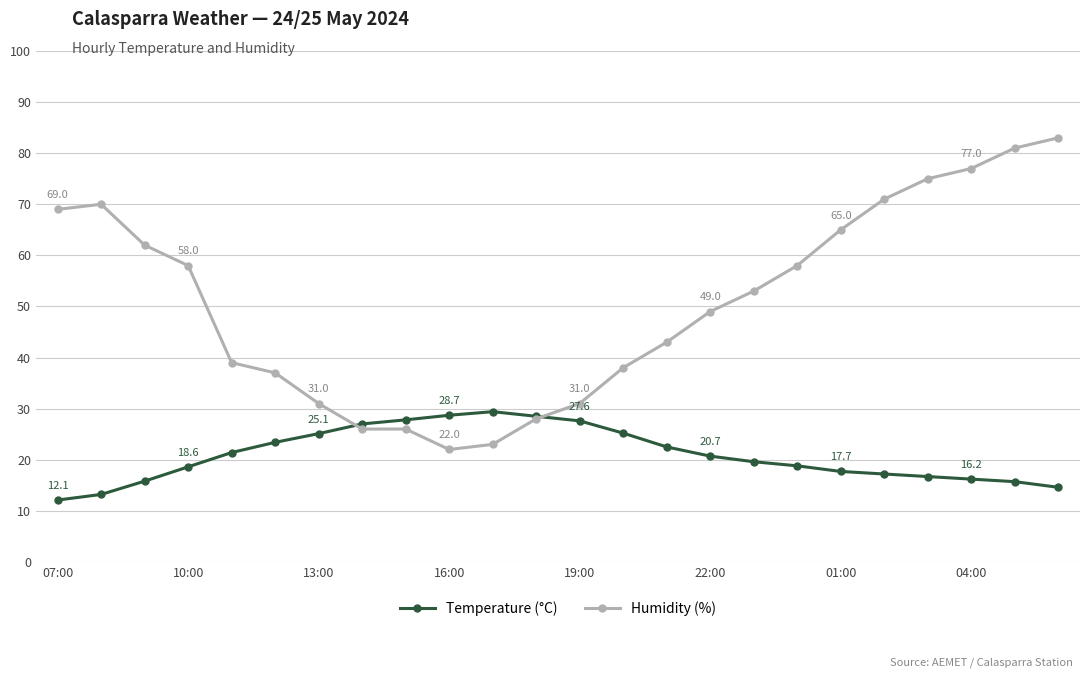

True or false: Temperature (°C) has more than 0 interior local peaks.

True